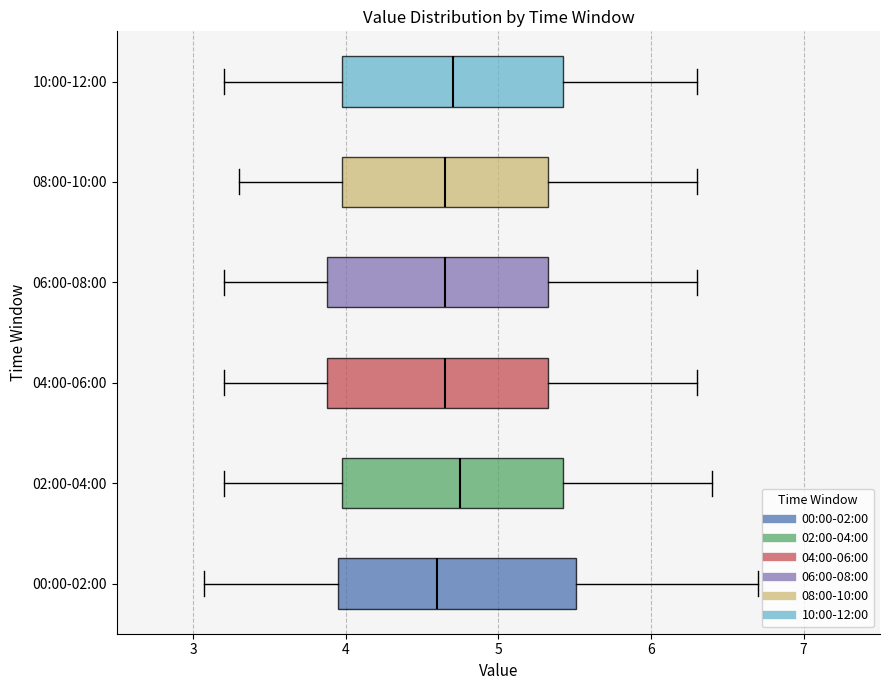

Reading bottom to top, transcribe this box plot: for each box, give where its median line is, the range the box spans, and where its two whiskers end, as read against the x-axis. The values are not printed on the chart, so give them approximately, as read against the axis.

00:00-02:00: median 4.6, box 4.0 to 5.5, whiskers 3.1 to 6.7
02:00-04:00: median 4.8, box 4.0 to 5.4, whiskers 3.2 to 6.4
04:00-06:00: median 4.7, box 3.9 to 5.3, whiskers 3.2 to 6.3
06:00-08:00: median 4.7, box 3.9 to 5.3, whiskers 3.2 to 6.3
08:00-10:00: median 4.7, box 4.0 to 5.3, whiskers 3.3 to 6.3
10:00-12:00: median 4.7, box 4.0 to 5.4, whiskers 3.2 to 6.3